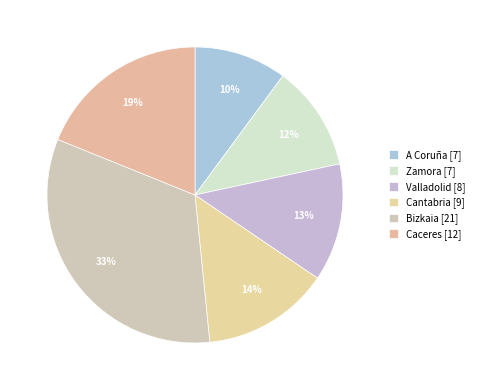

How many segments does this pie chart have?

6